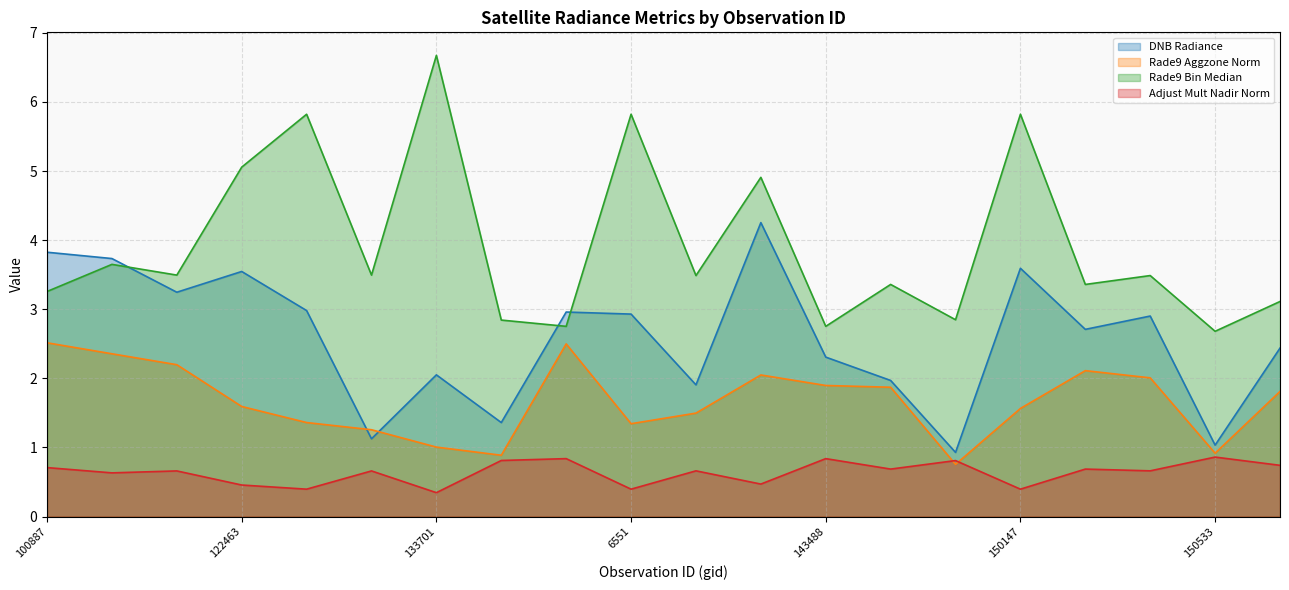

At how many categories does at least one series exceed 3?

15